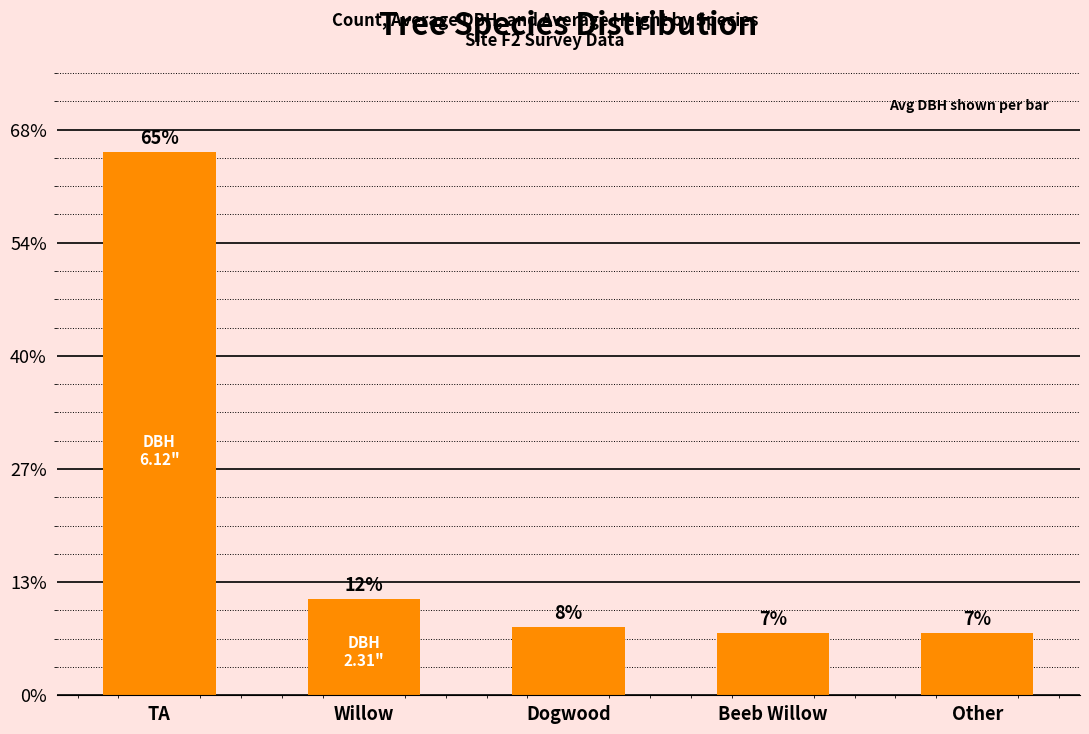

Are the bars horizontal?

No